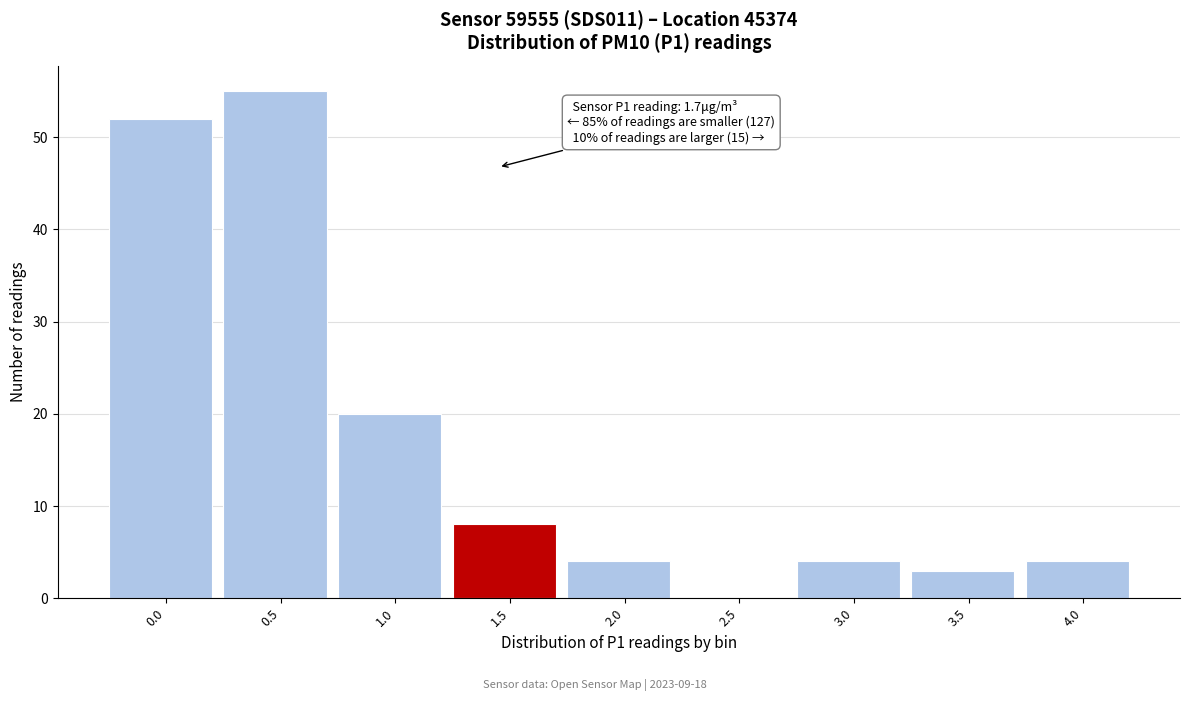

Reading left to right, extract all data points from this chart.

0.0=52	0.5=55	1.0=20	1.5=8	2.0=4	2.5=0	3.0=4	3.5=3	4.0=4